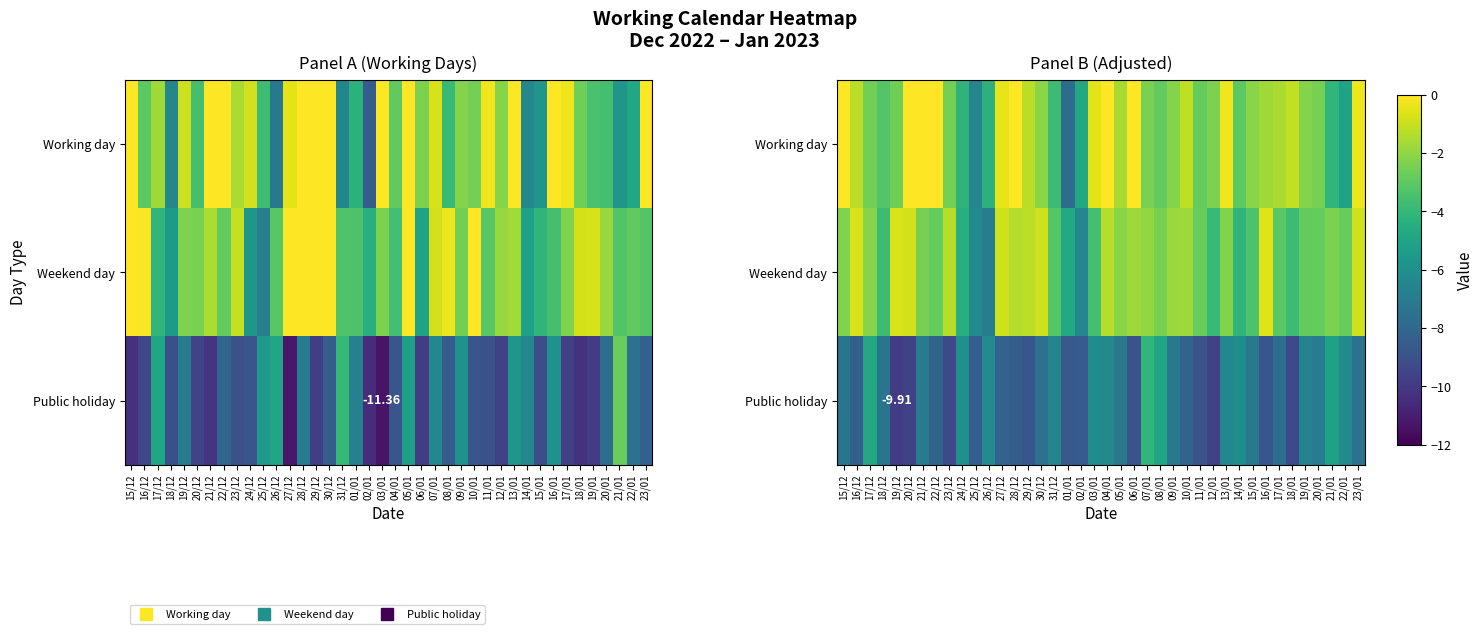

What is the sum of the Public holiday values at 12/01 and 21/12?

-16.7